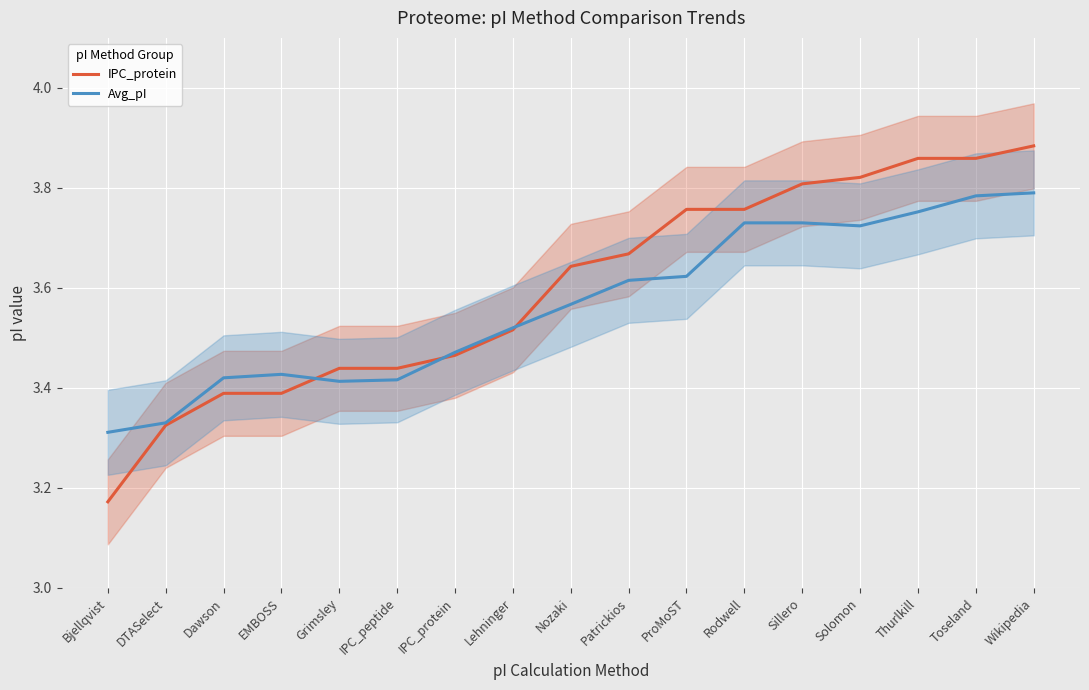

True or false: IPC_protein has more than 0 points higher than both neighbors.

False